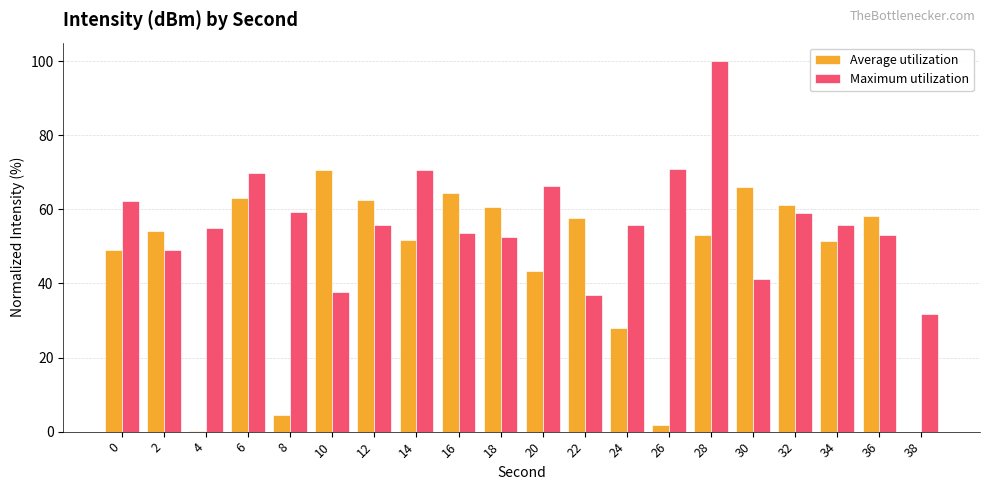

Read the Maximum utilization value at 32.

59.1